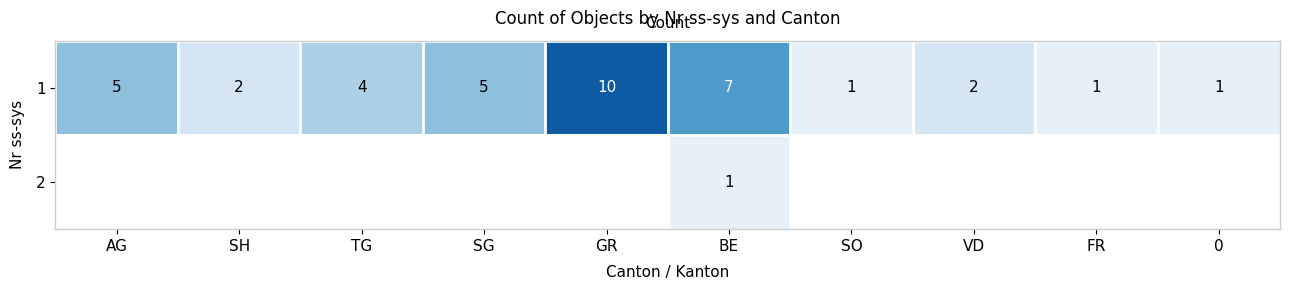

At which category does the chart reach its peak across all series?

GR